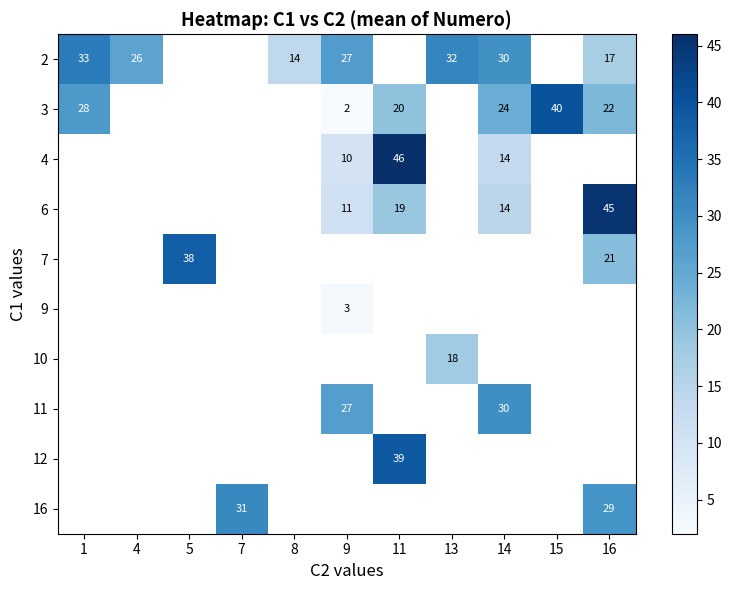

The 3 series shows 22 at 16. True or false?

True